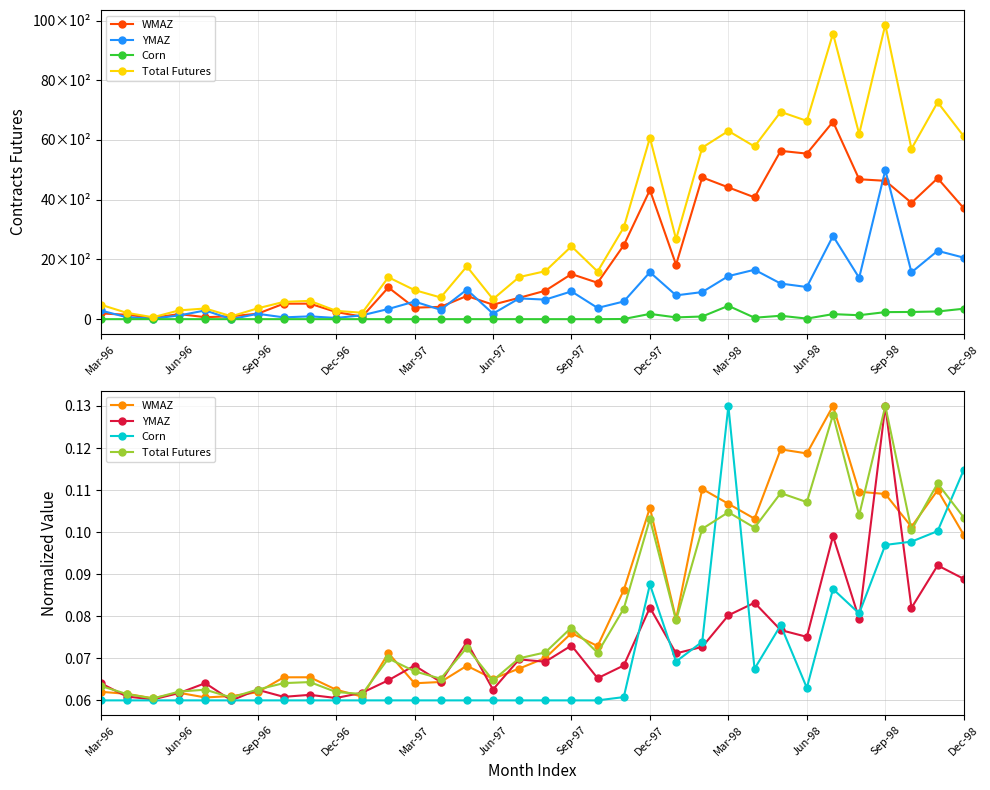

What is the sum of all YMAZ values?

2.5